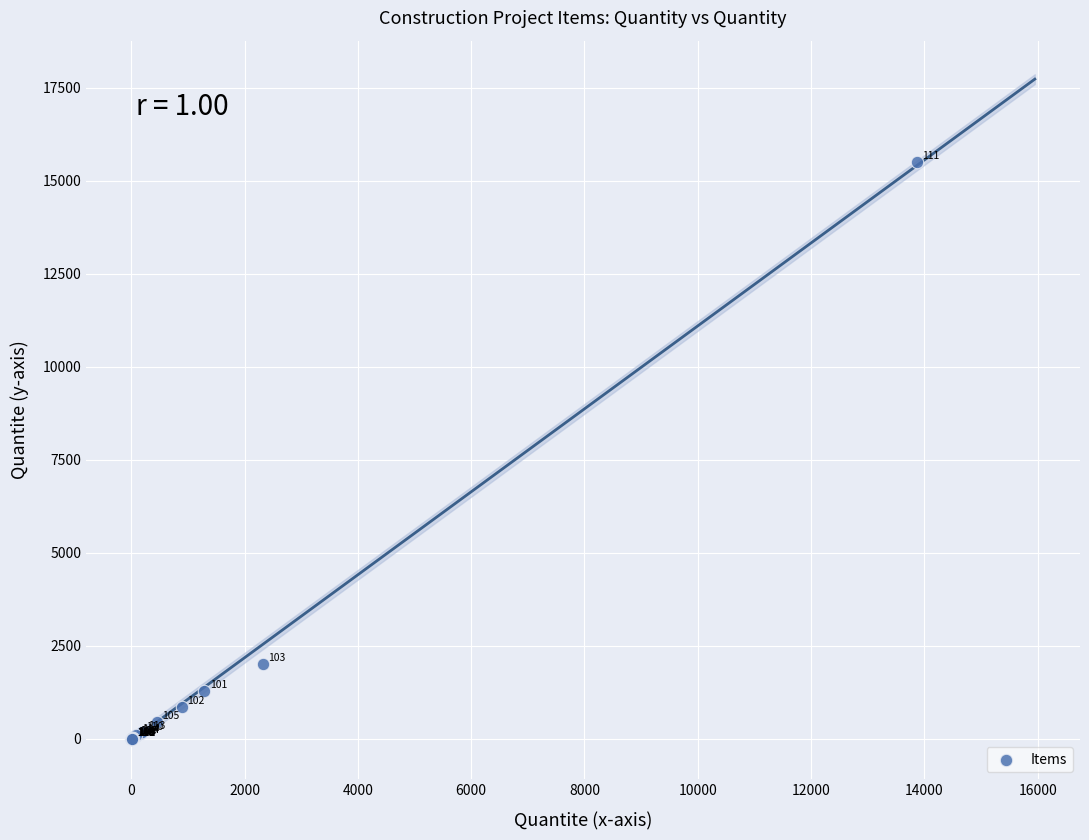

What Y value in the scatter plot is closest to 7758?

2006.1